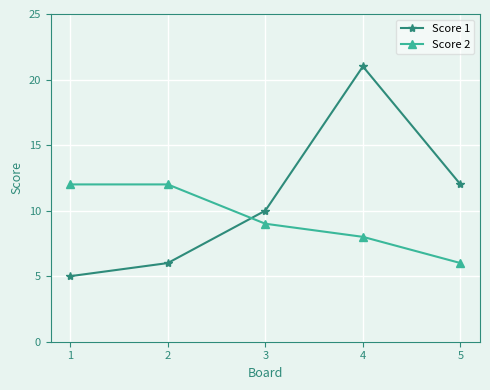

Which series has the largest total across all categories?

Score 1